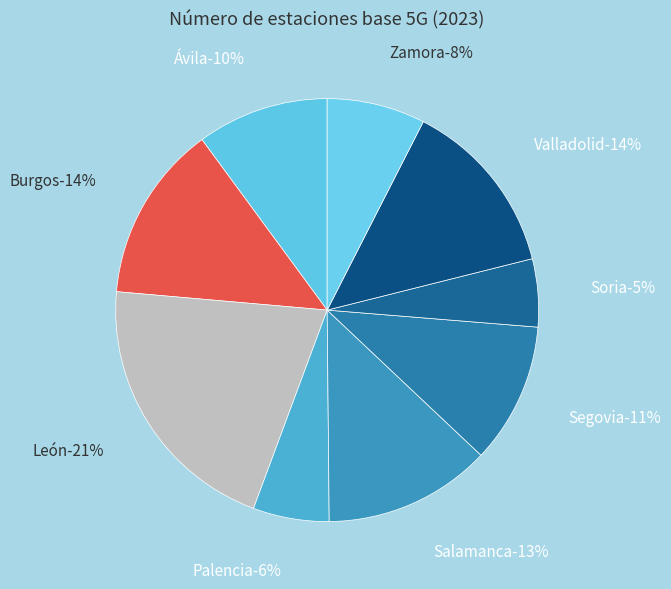

To the nearest percent, what is the difference between the León and Valladolid slice percentages?

7%